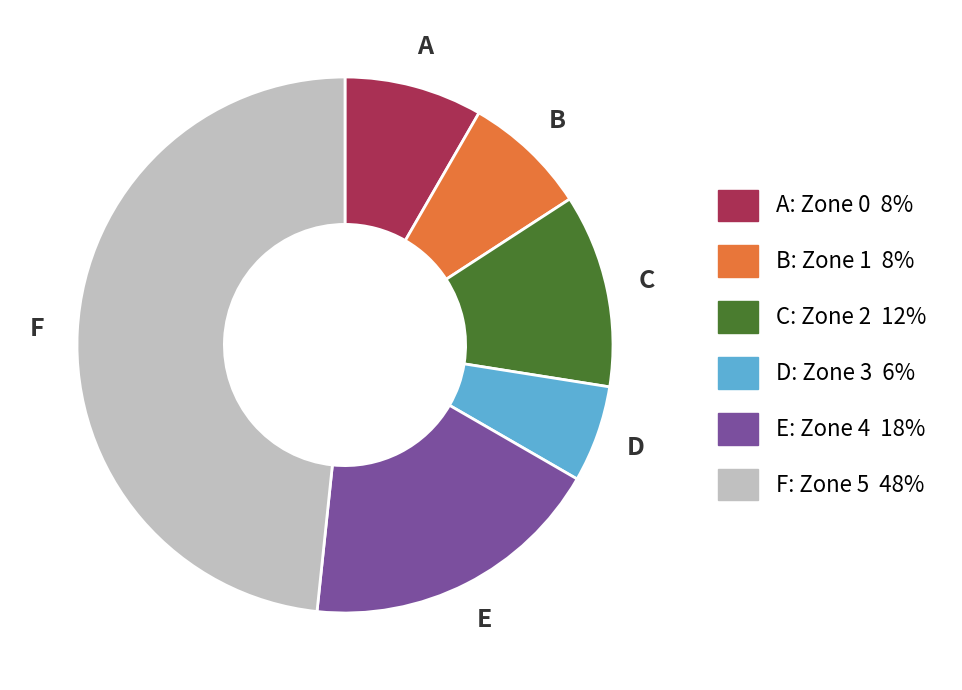

How many segments does this pie chart have?

6